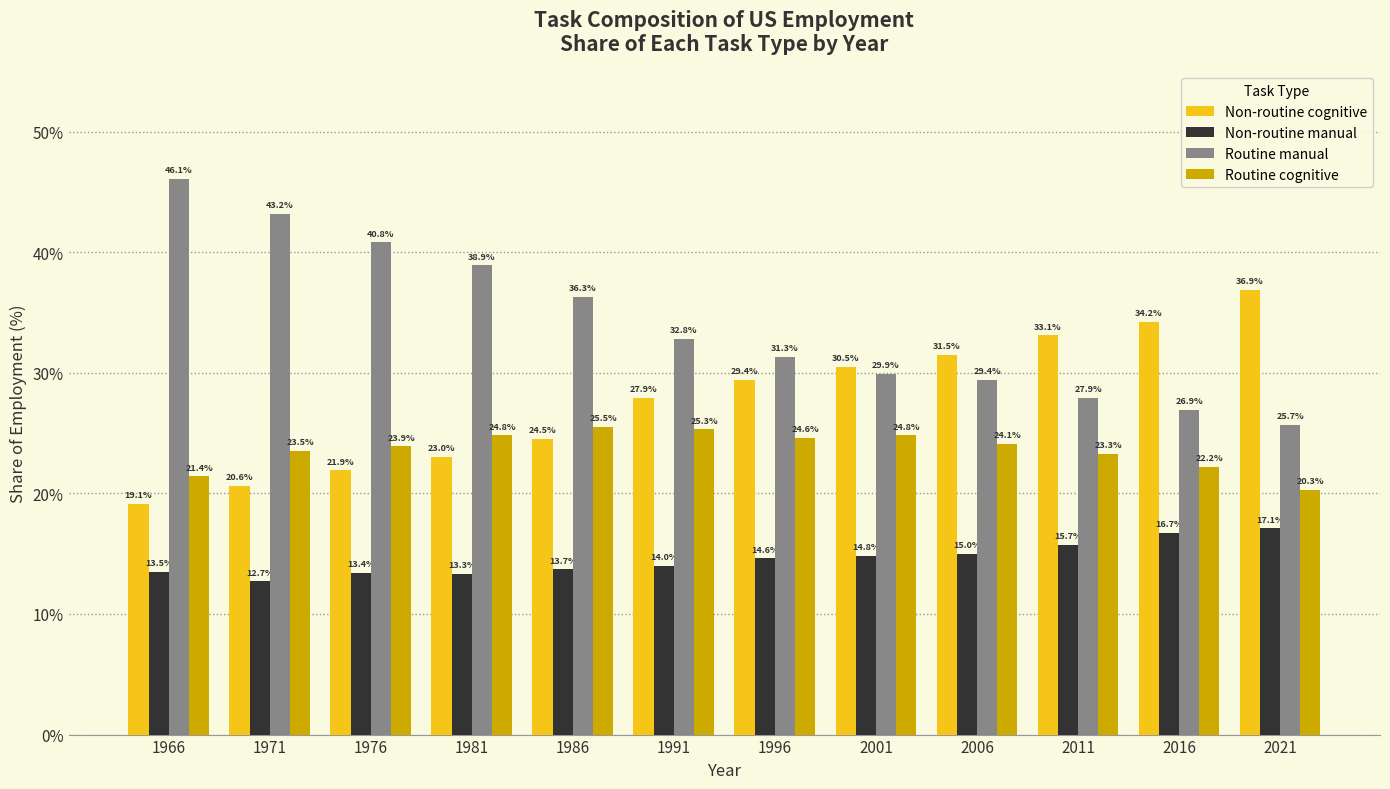

Reading right to left, extract all data points from this chart.

Non-routine cognitive: 2021=36.9	2016=34.2	2011=33.1	2006=31.5	2001=30.5	1996=29.4	1991=27.9	1986=24.5	1981=23.0	1976=21.9	1971=20.6	1966=19.1
Non-routine manual: 2021=17.1	2016=16.7	2011=15.7	2006=15.0	2001=14.8	1996=14.6	1991=14.0	1986=13.7	1981=13.3	1976=13.4	1971=12.7	1966=13.5
Routine manual: 2021=25.7	2016=26.9	2011=27.9	2006=29.4	2001=29.9	1996=31.3	1991=32.8	1986=36.3	1981=38.9	1976=40.8	1971=43.2	1966=46.1
Routine cognitive: 2021=20.3	2016=22.2	2011=23.3	2006=24.1	2001=24.8	1996=24.6	1991=25.3	1986=25.5	1981=24.8	1976=23.9	1971=23.5	1966=21.4